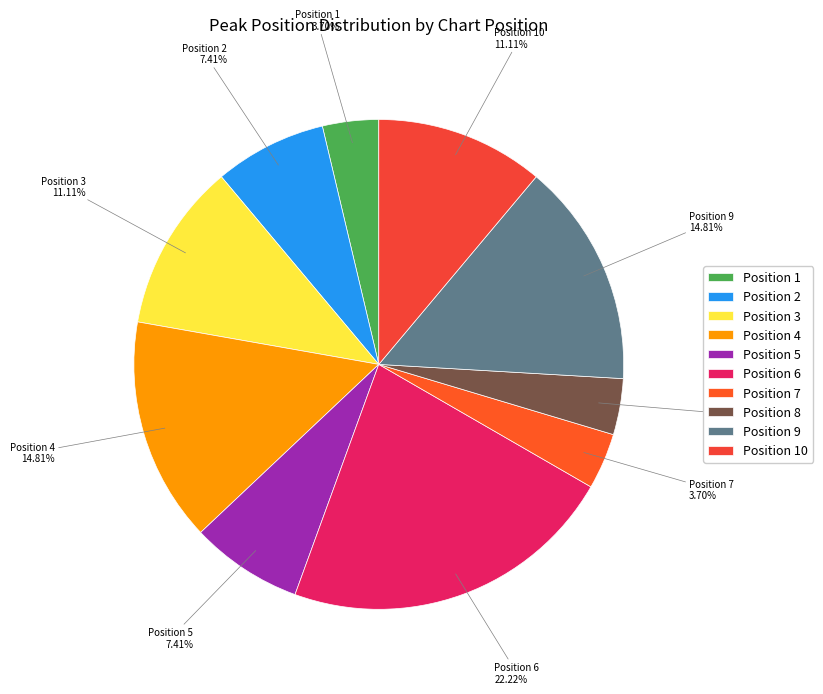

Do Position 4 and Position 10 together represent more than half of the pie?

No